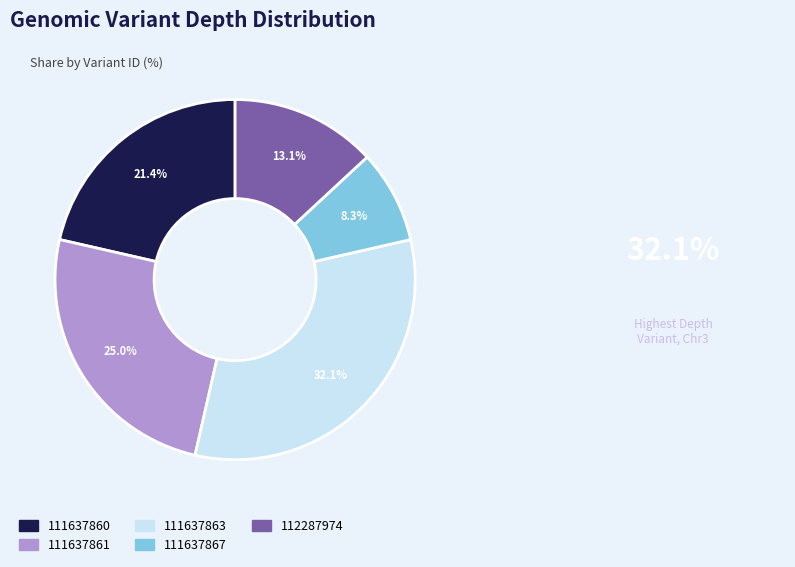

Which category has the biggest portion of the pie?

111637863